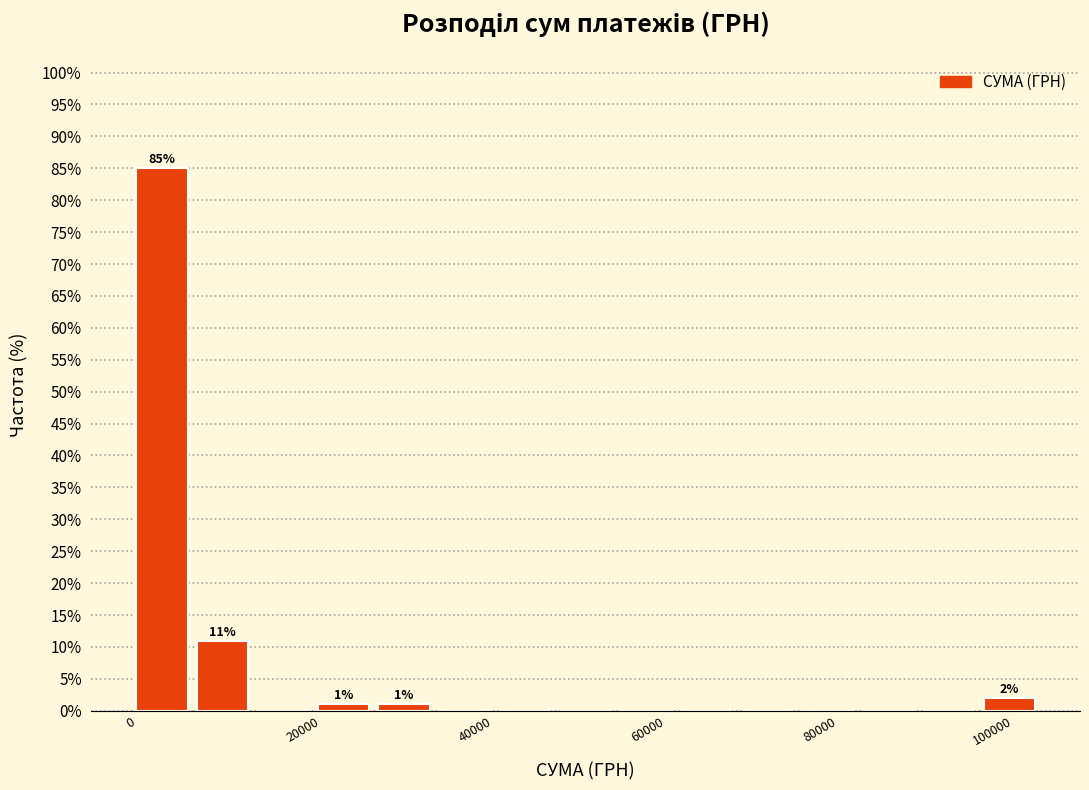

Read against the x-axis, roughly where is the centre of the tallest bar?

4000